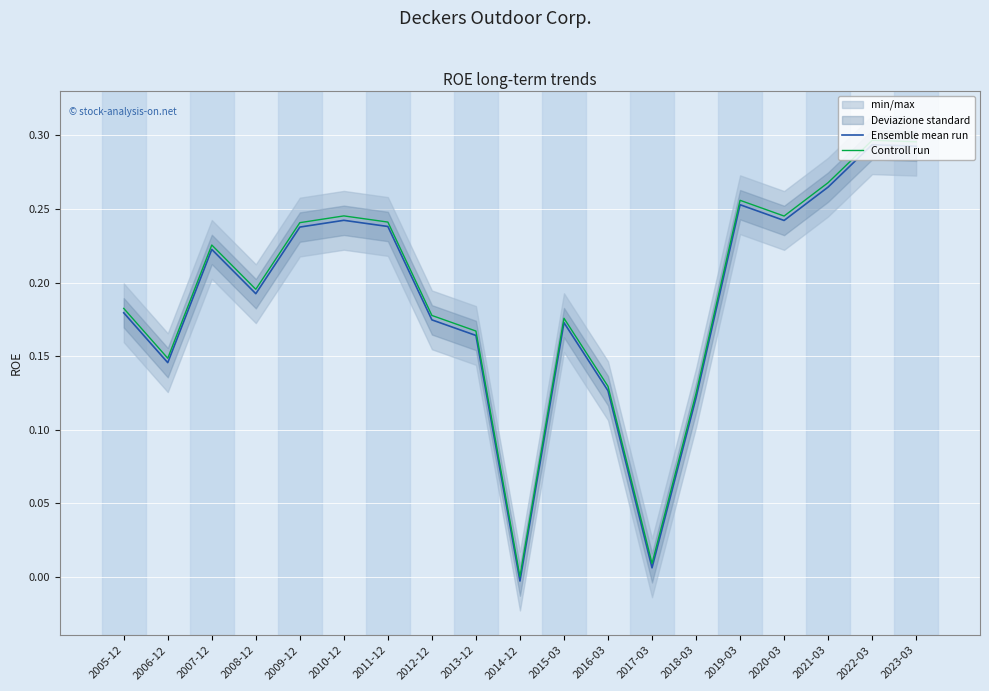

Which series has the largest total across all categories?

Controll run